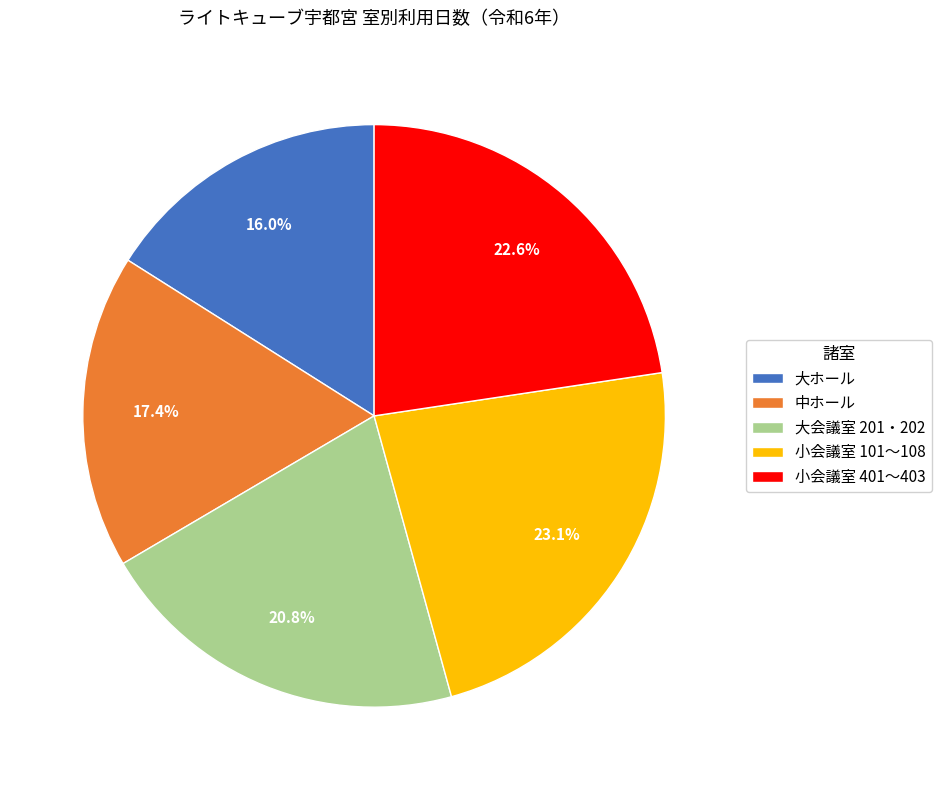

The 大ホール slice represents 5% of the pie. True or false?

False